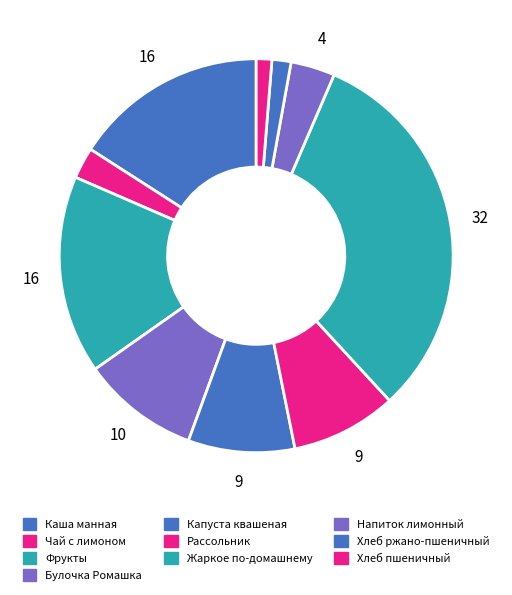

Combined, do Фрукты and Хлеб пшеничный account for over 50%?

No